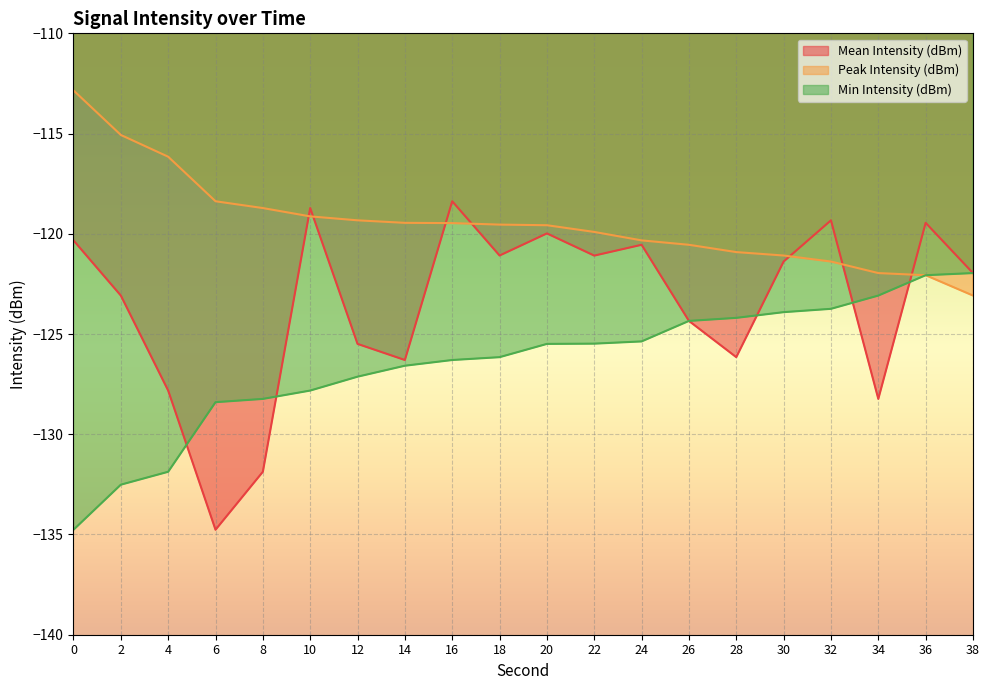

How many data points in Mean Intensity (dBm) are less than -121?

13